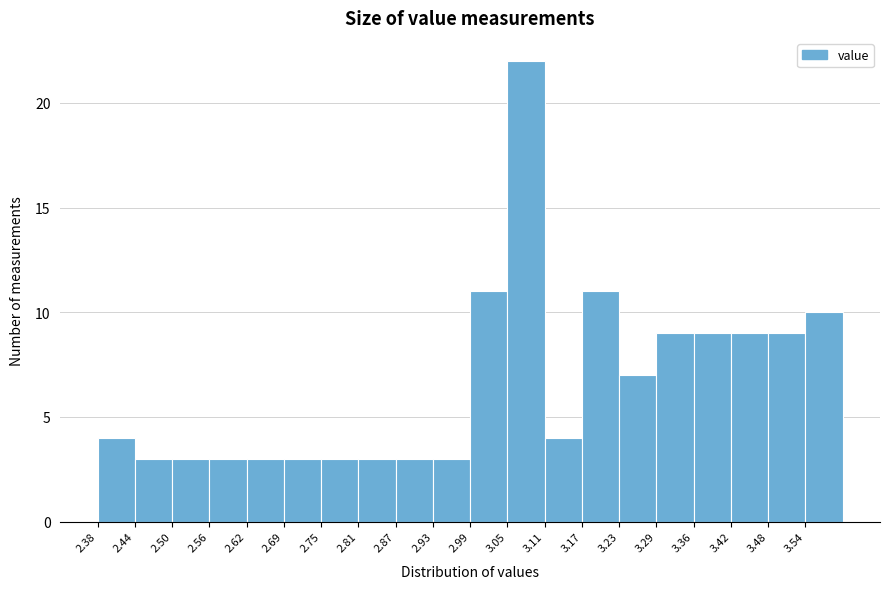

Over which range of the x-axis is the bar tallest?

3.051 to 3.112